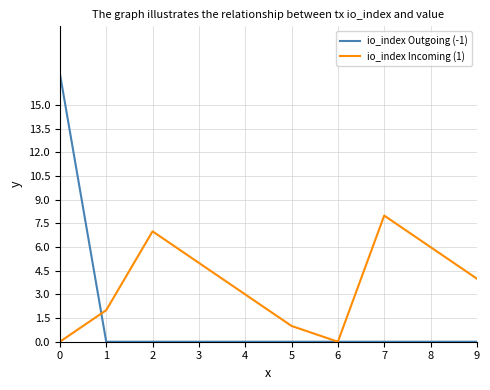

What are all the series names shown in the legend?

io_index Outgoing (-1), io_index Incoming (1)